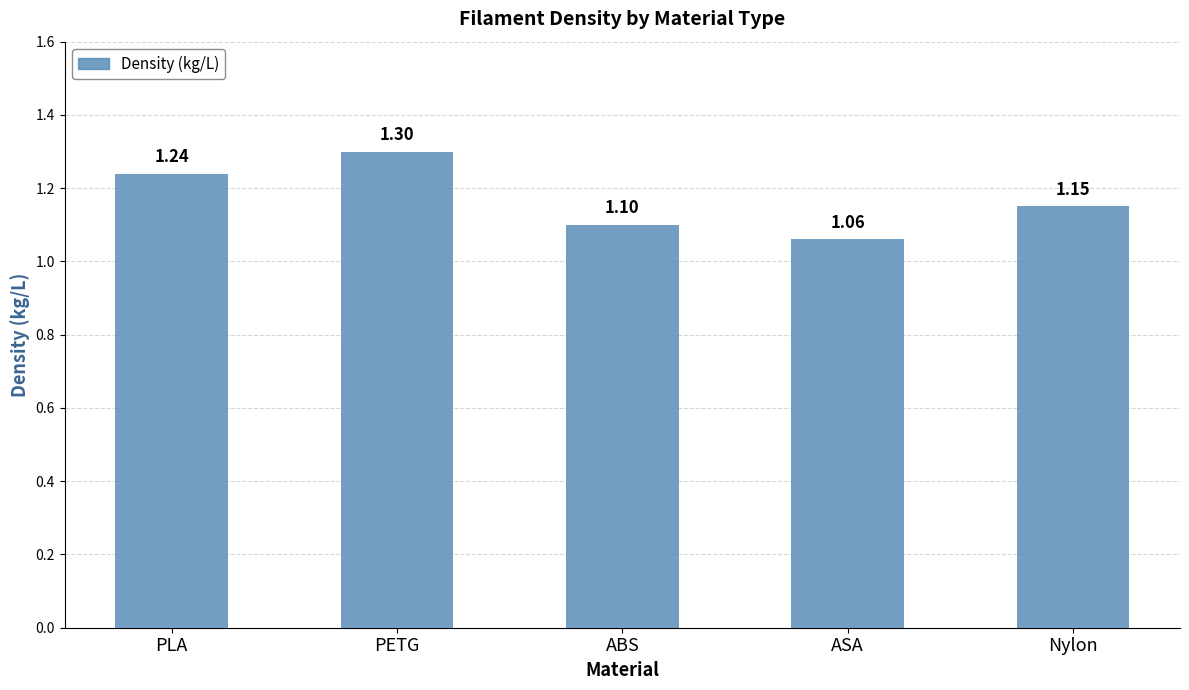

What is the approximate value at ASA?

1.1